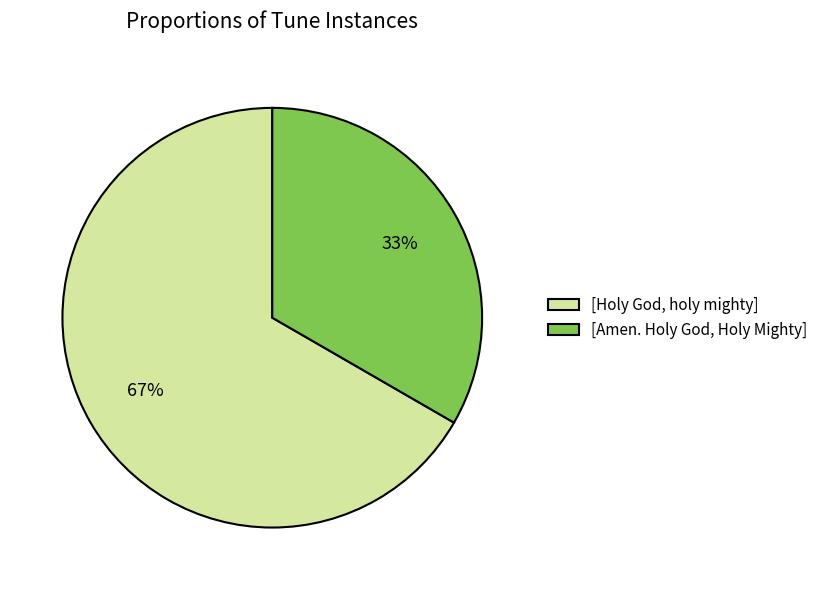

Does [Amen. Holy God, Holy Mighty] represent more than half of the total?

No